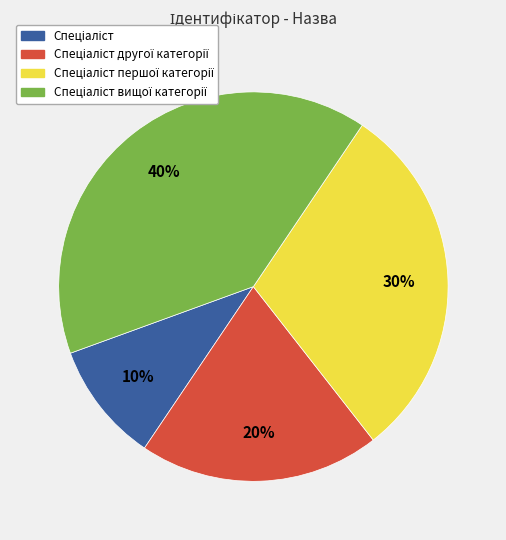

To the nearest percent, what is the average slice percentage?

25%